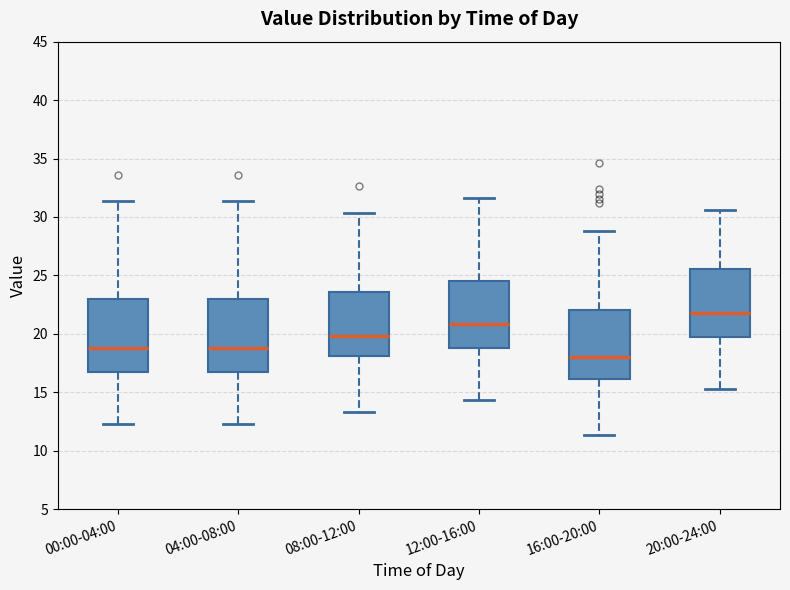

Where does the lower whisker of the box for 04:00-08:00 end on the y-axis? The values are not printed on the chart, so give them approximately, as read against the axis.

12.5